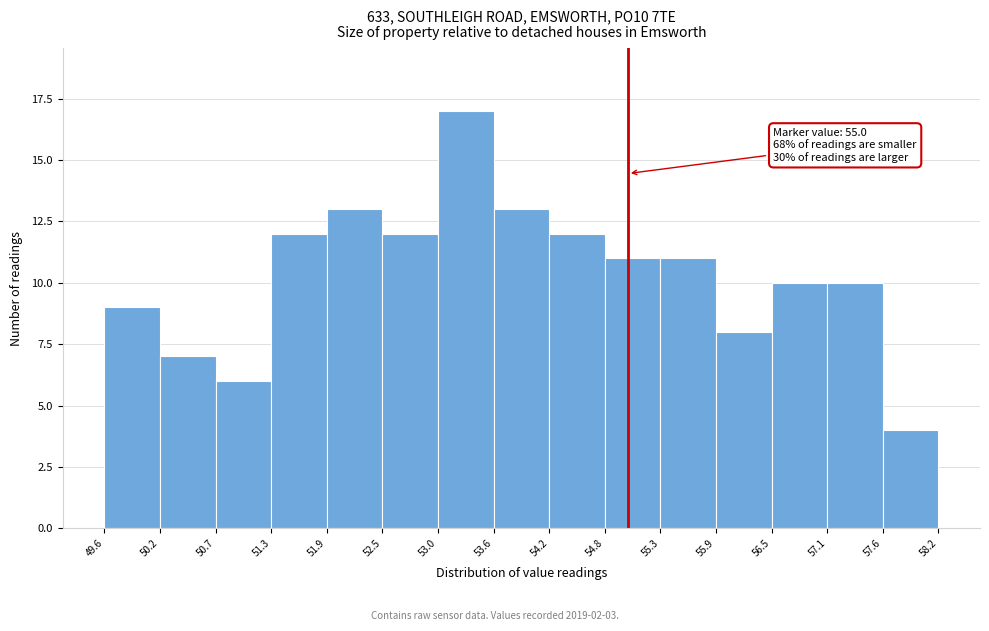

Over which range of the x-axis is the bar tallest?

53.0 to 53.6